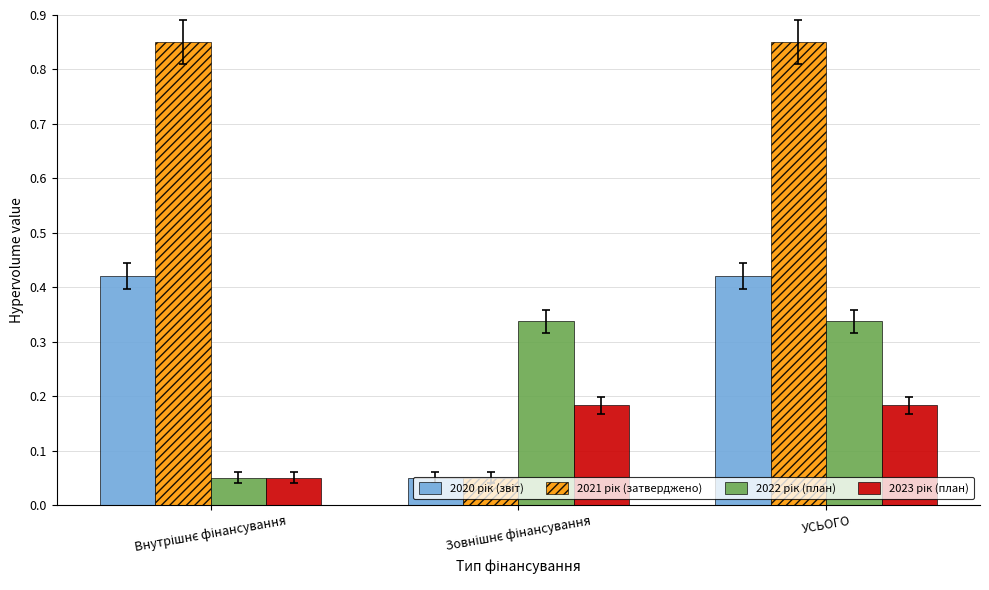

At which category is the sum across all series the highest?

УСЬОГО